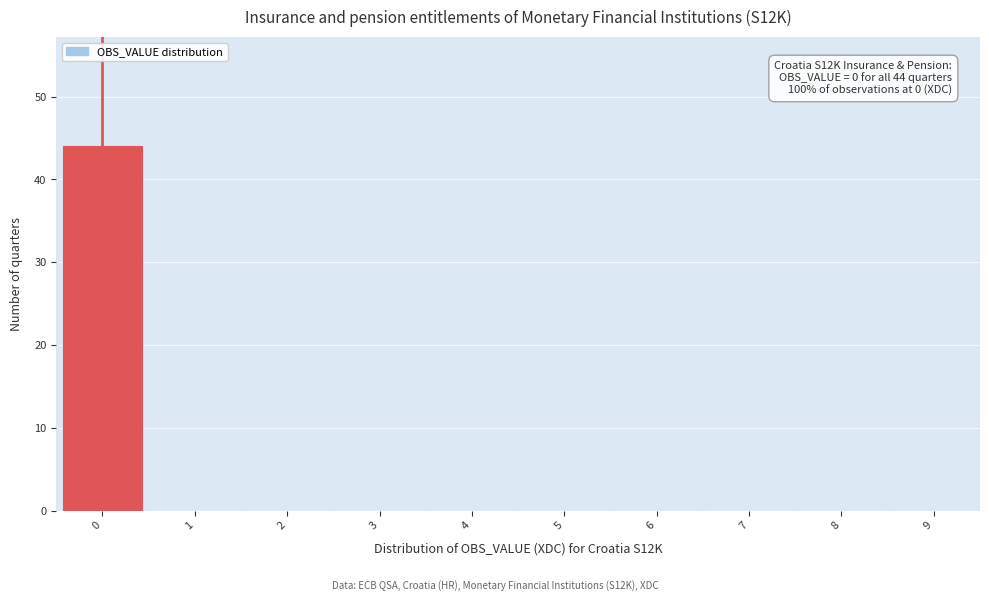

Over which range of the x-axis is the bar tallest?

-0.5 to 0.5